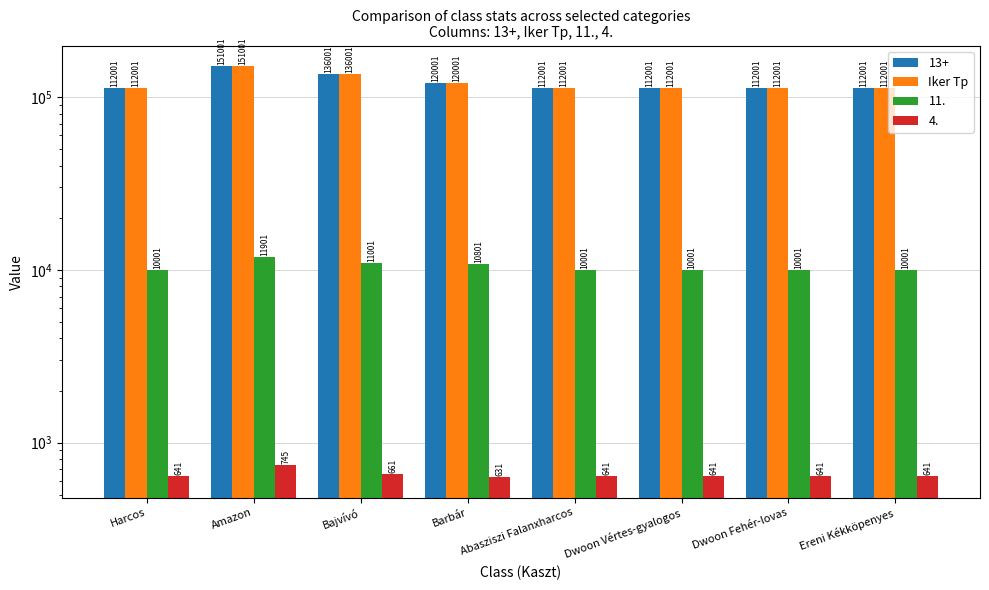

List the labels in order of value, smallest first.

Harcos, Abasziszi Falanxharcos, Dwoon Vértes-gyalogos, Dwoon Fehér-lovas, Ereni Kékköpenyes, Barbár, Bajvívó, Amazon